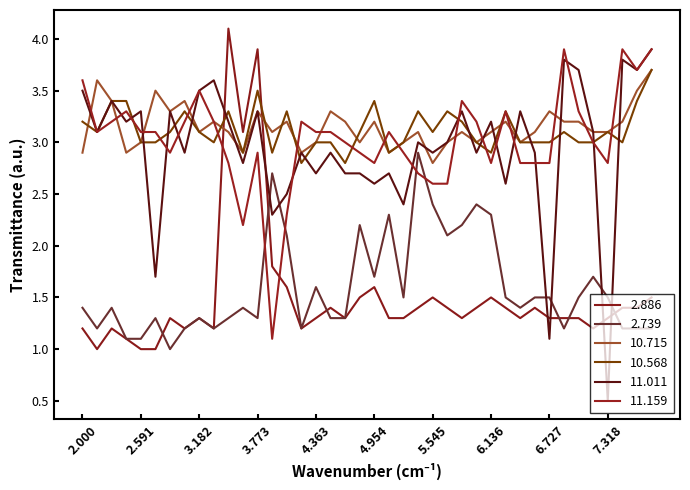

Is this an area chart (filled region under the line)?

No